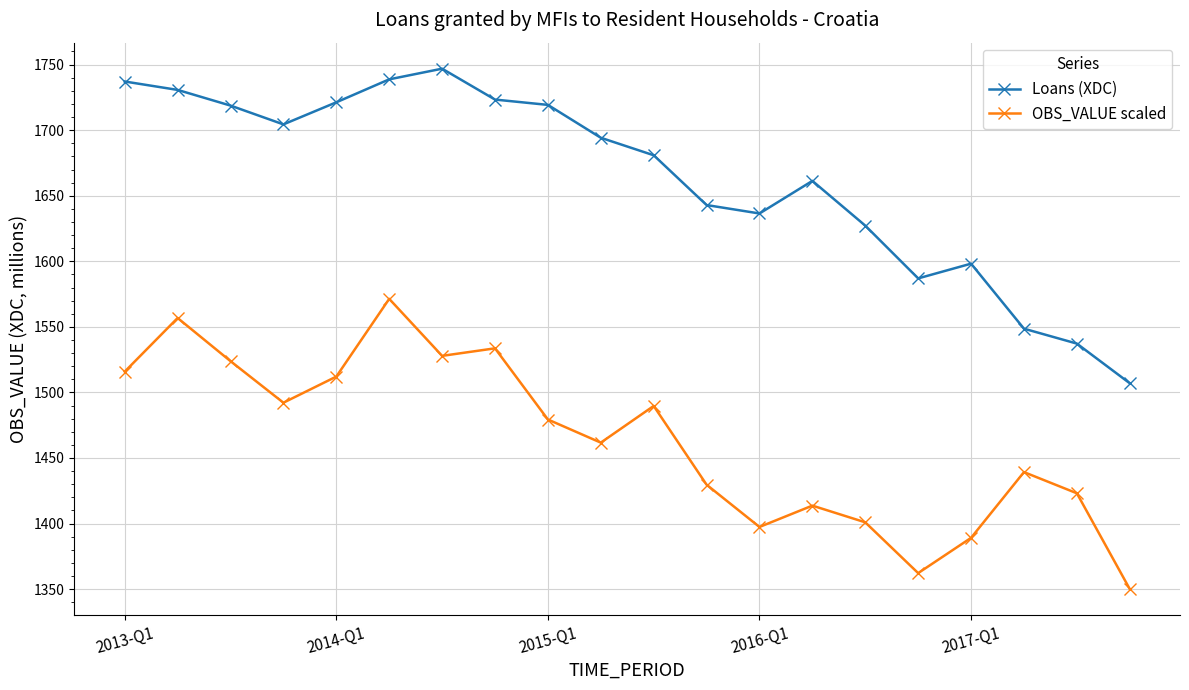

Which series has the largest total across all categories?

Loans (XDC)